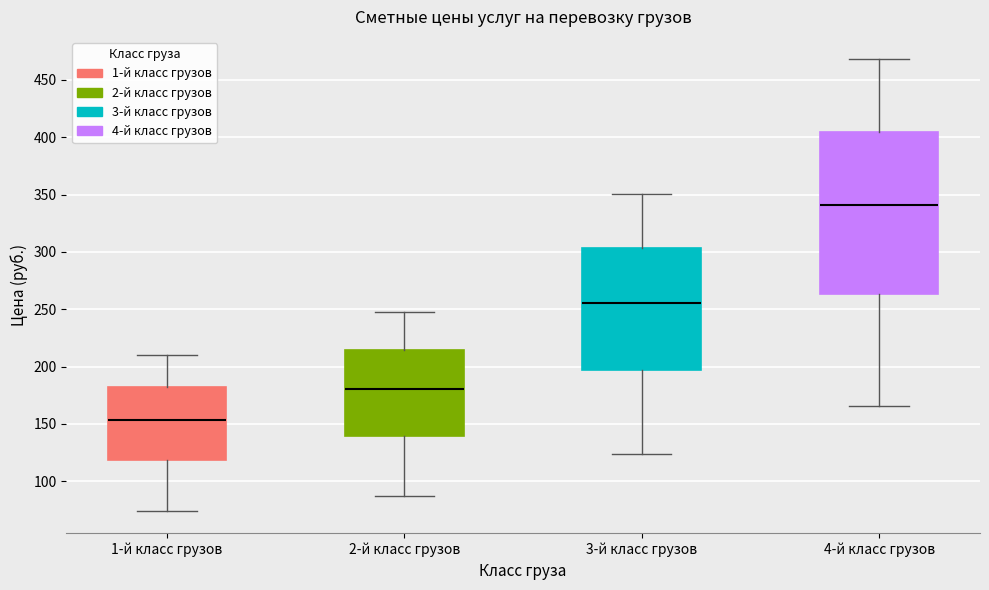

Reading left to right, transcribe this box plot: for each box, give where its median line is, the range the box spans, and where its two whiskers end, as read against the y-axis. The values are not printed on the chart, so give them approximately, as read against the axis.

1-й класс грузов: median 155, box 120 to 180, whiskers 75 to 210
2-й класс грузов: median 180, box 140 to 215, whiskers 85 to 250
3-й класс грузов: median 255, box 195 to 305, whiskers 125 to 350
4-й класс грузов: median 340, box 265 to 405, whiskers 165 to 470